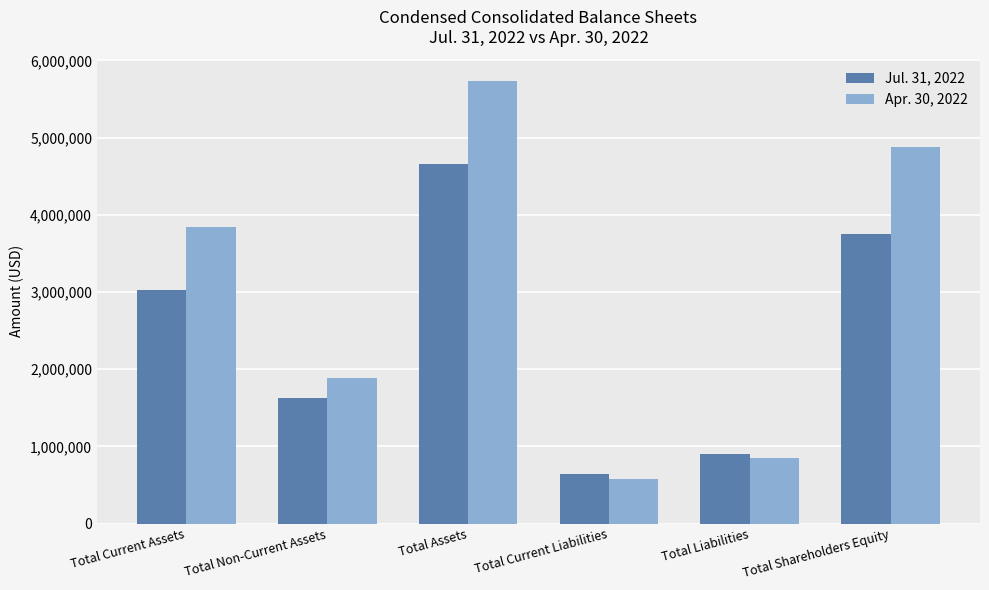

How many data points in Jul. 31, 2022 are less than 3028552?

3